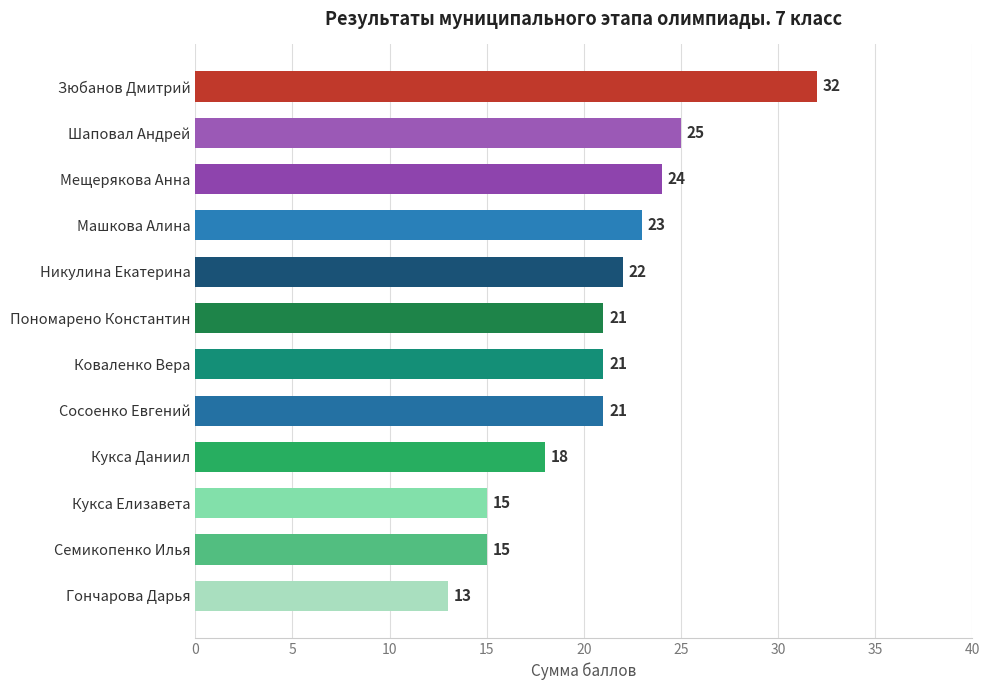

What is the minimum value shown in the chart?

13